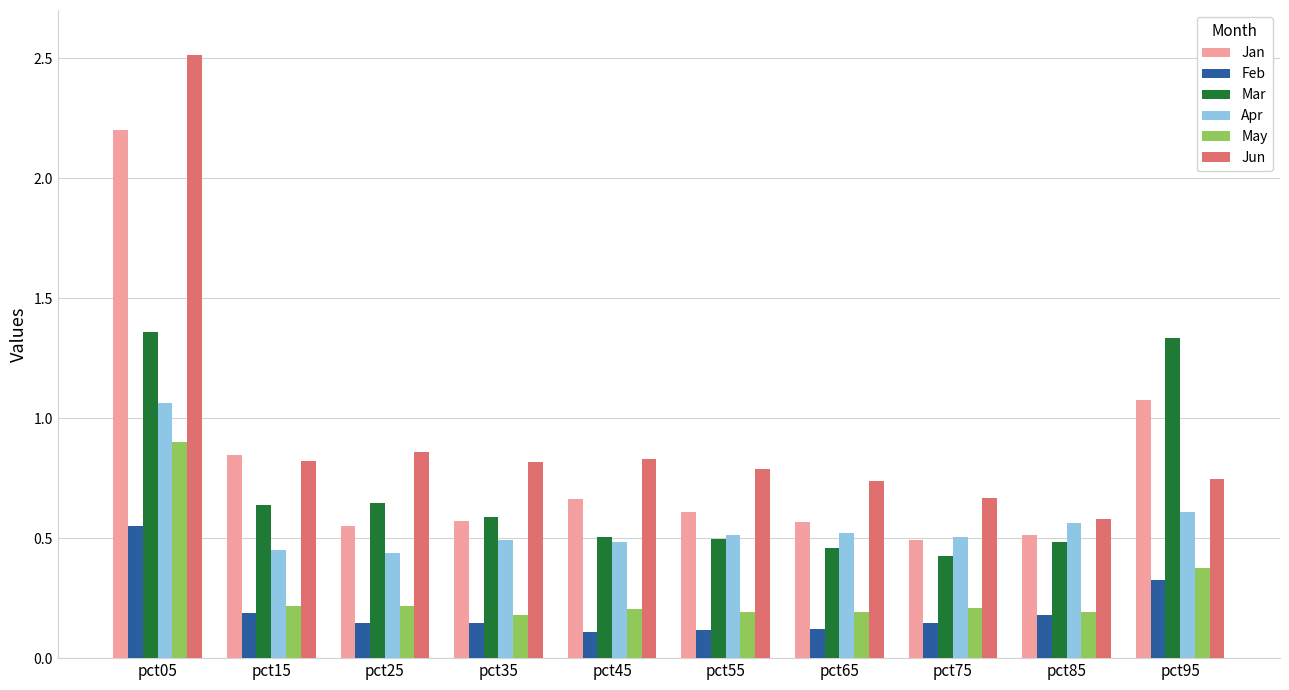

How many series are shown in this chart?

6